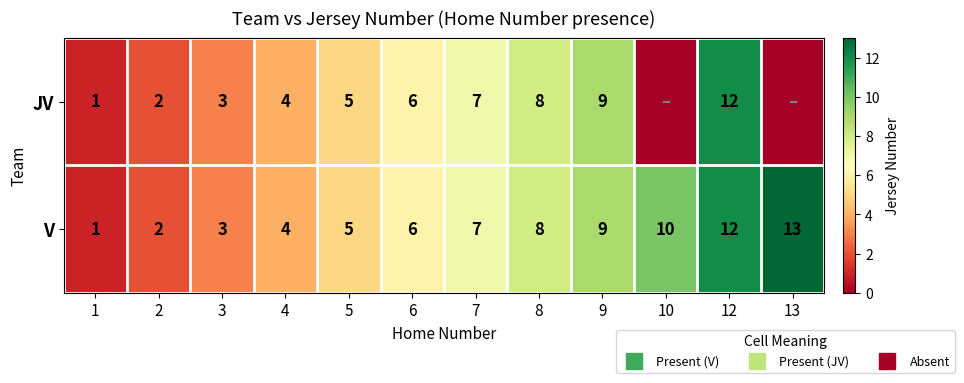

True or false: row_0 has a value of -7 at 13.

False